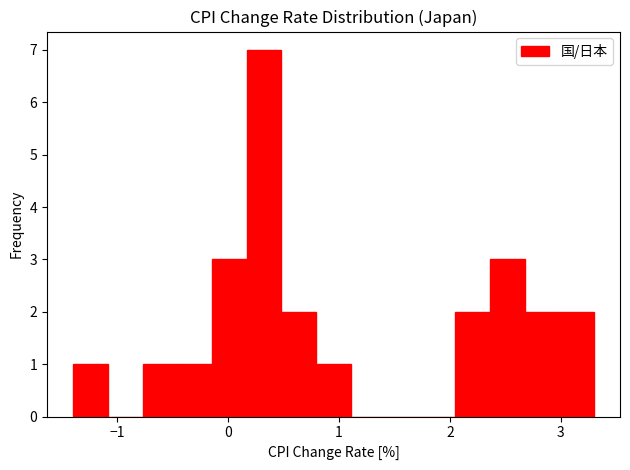

Around what value on the x-axis is the tallest bar? Give the approximate position of its centre, as read against the axis.

0.3